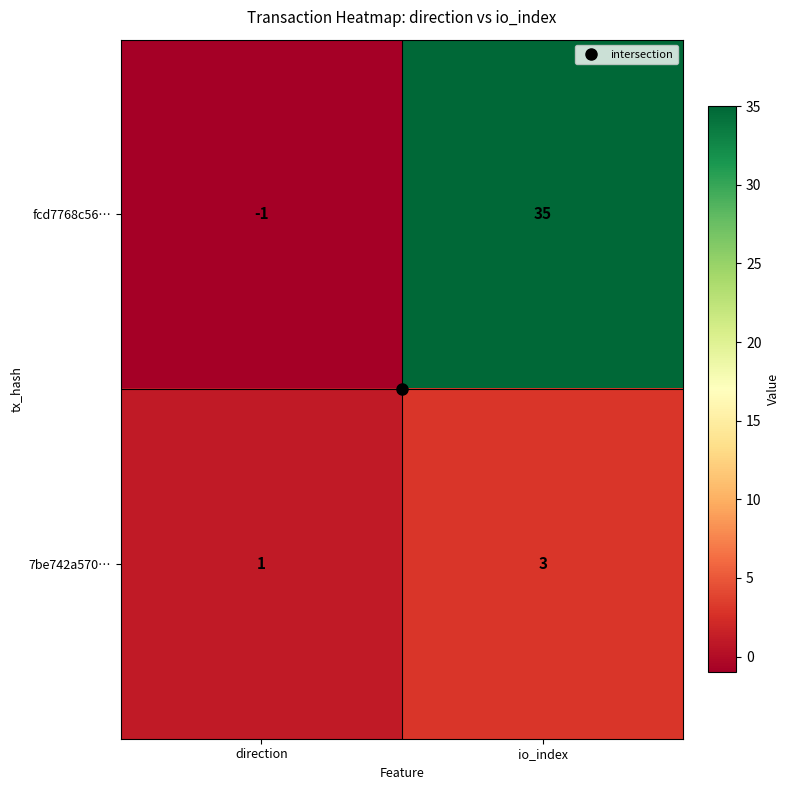

The 7be742a570… series shows 1 at direction. True or false?

True